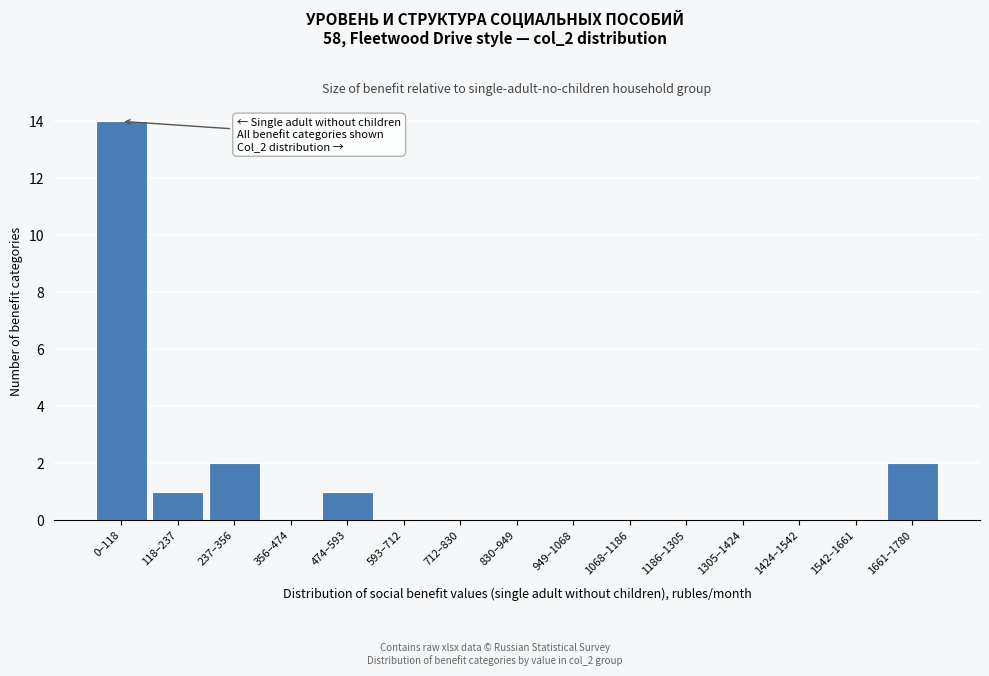

Reading left to right, list all the values displayed in this chart.

0–118=14	118–237=1	237–356=2	356–474=0	474–593=1	593–712=0	712–830=0	830–949=0	949–1068=0	1068–1186=0	1186–1305=0	1305–1424=0	1424–1542=0	1542–1661=0	1661–1780=2